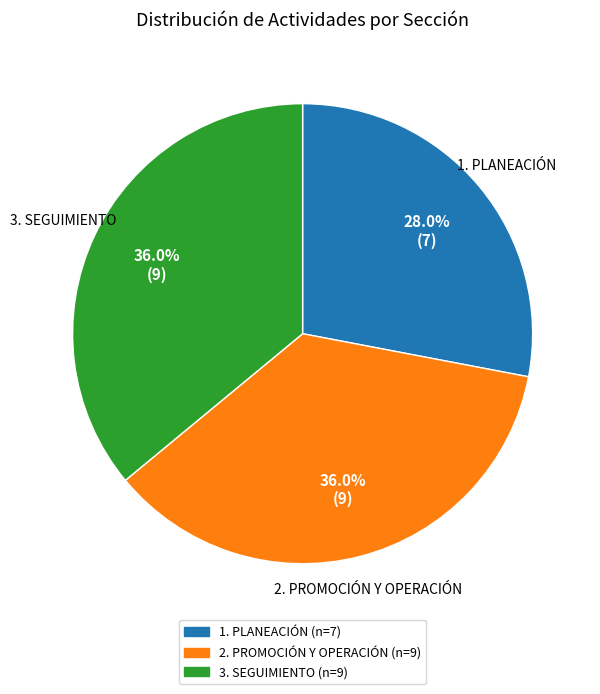

Is it true that 2. PROMOCIÓN Y OPERACIÓN is 36% of the pie?

True